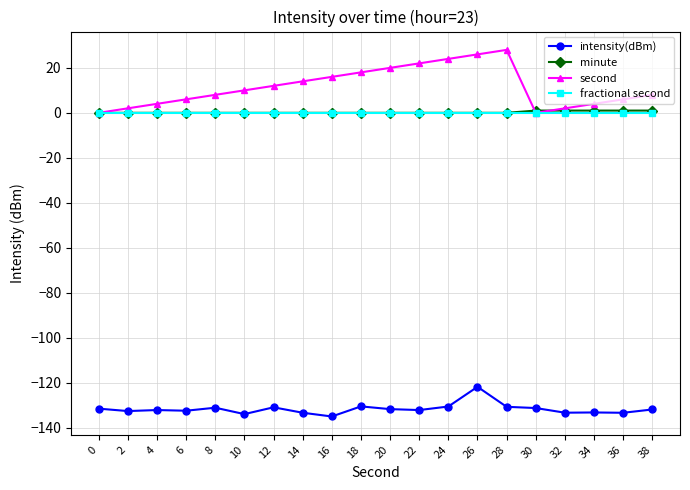

Read the second value at 6.

6.0